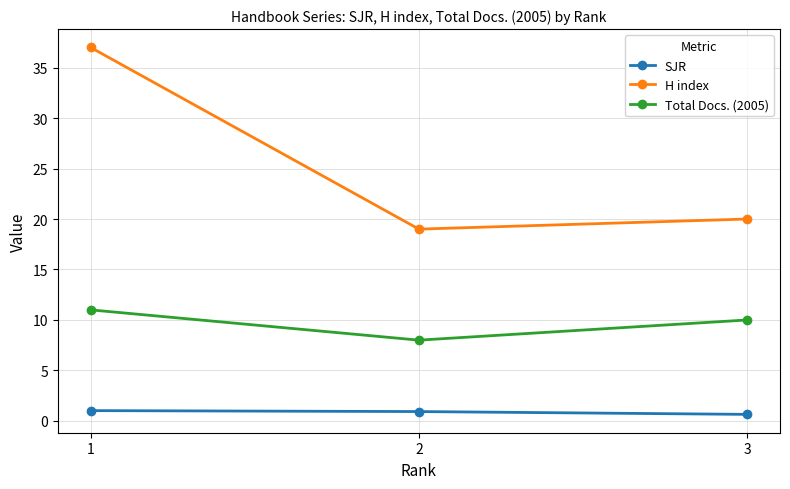

What is the smallest value displayed?

0.6